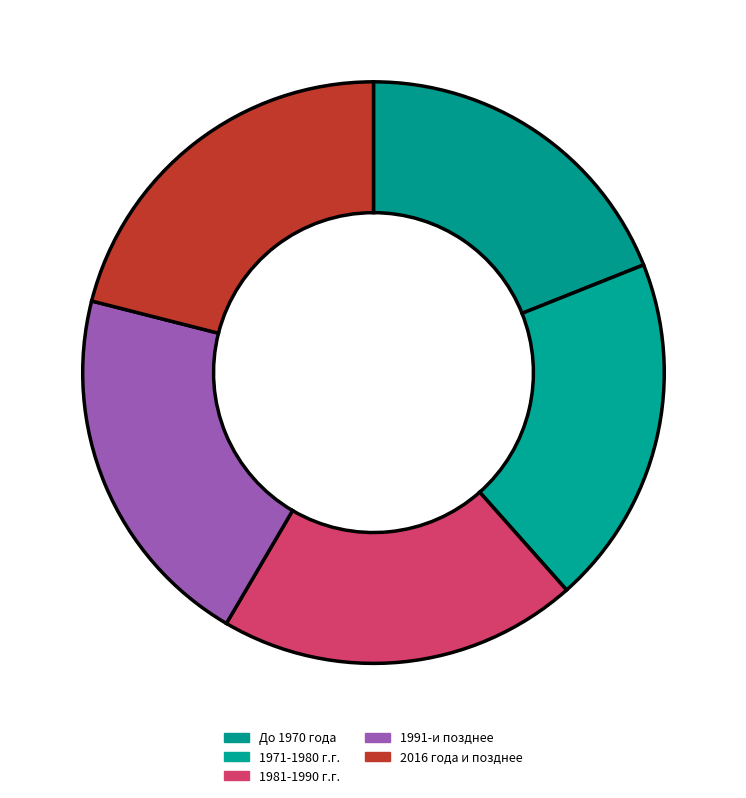

Count the number of slices in the pie.

5